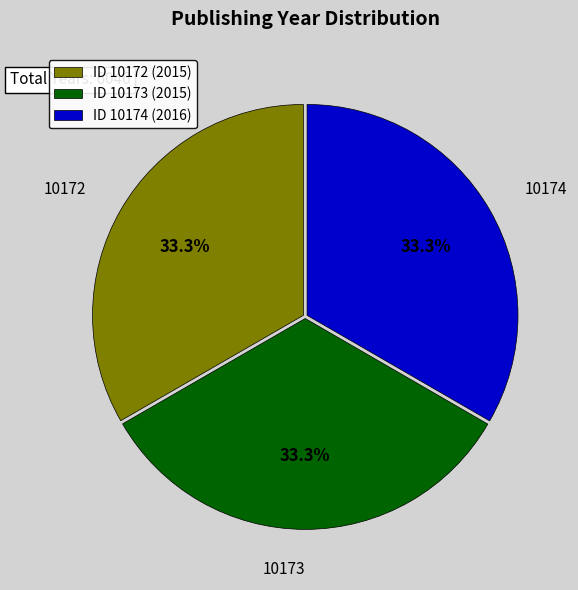

Approximately how many times larger is the value at 10174 compared to 10172?

1.0